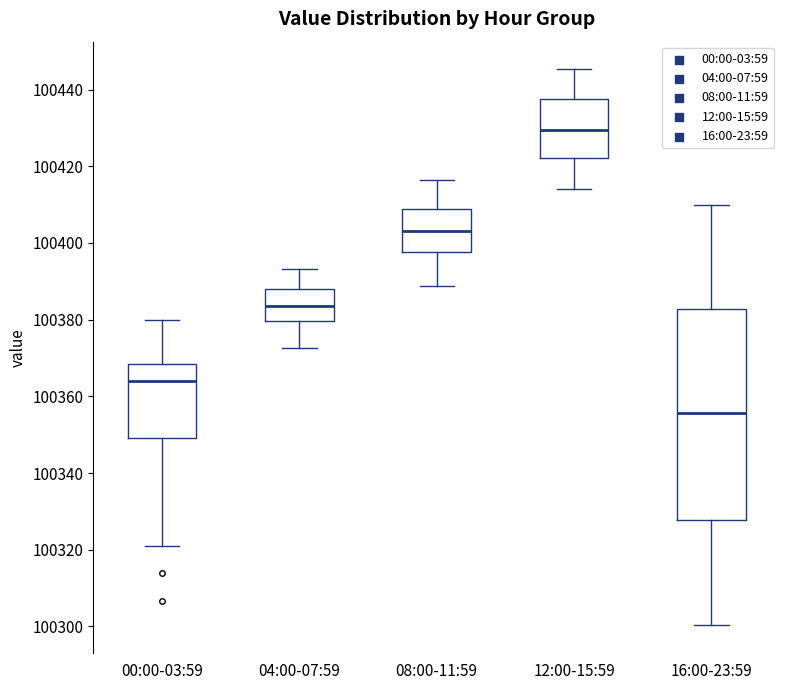

Reading left to right, read every box against the y-axis: the position of its median line, the range the box covers, and the ends of its whiskers. The values are not printed on the chart, so give them approximately, as read against the axis.

00:00-03:59: median 100364, box 100350 to 100368, whiskers 100322 to 100380
04:00-07:59: median 100384, box 100380 to 100388, whiskers 100372 to 100394
08:00-11:59: median 100404, box 100398 to 100408, whiskers 100388 to 100416
12:00-15:59: median 100430, box 100422 to 100438, whiskers 100414 to 100446
16:00-23:59: median 100356, box 100328 to 100382, whiskers 100300 to 100410